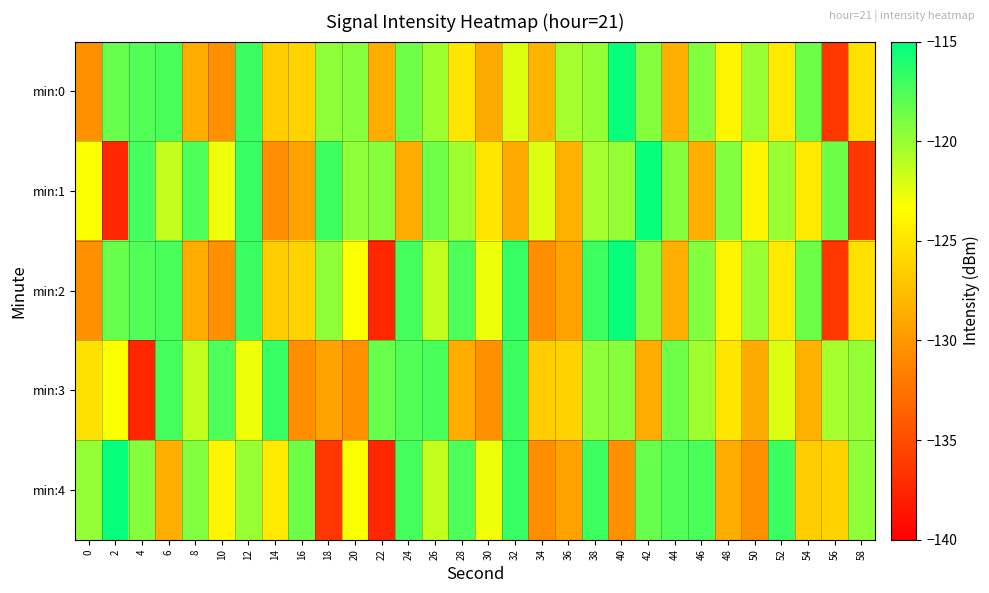

Count the number of data series in this chart.

5